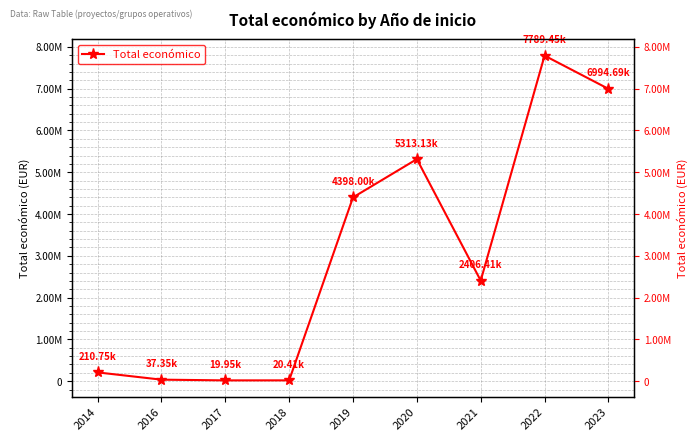

Which category has the highest value across all series?

2022